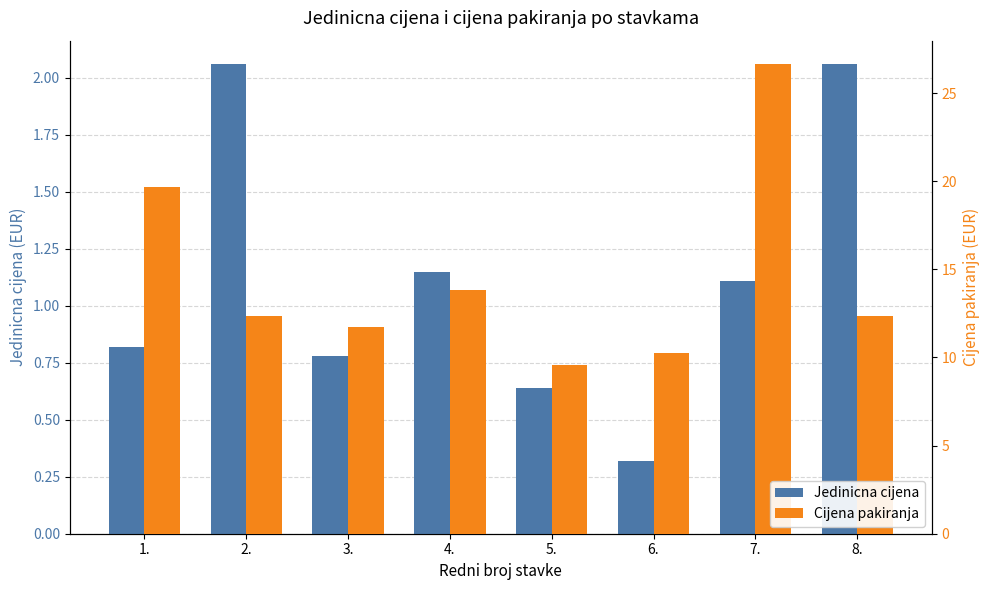

Is the value of Cijena pakiranja at 7. greater than the value of Jedinicna cijena at 7.?

Yes